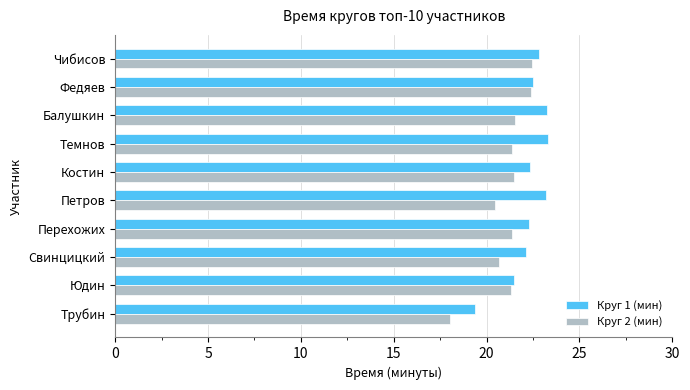

What is the spread (max minus min) of values at Перехожих?

1.0